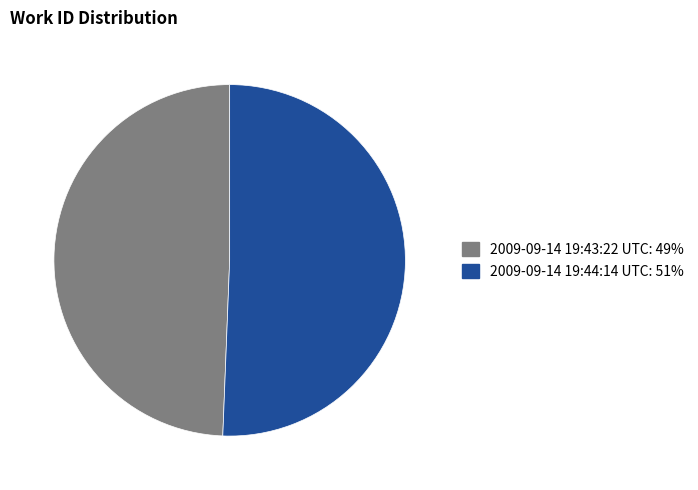

Is it true that 2009-09-14 19:43:22 UTC is 49% of the pie?

True